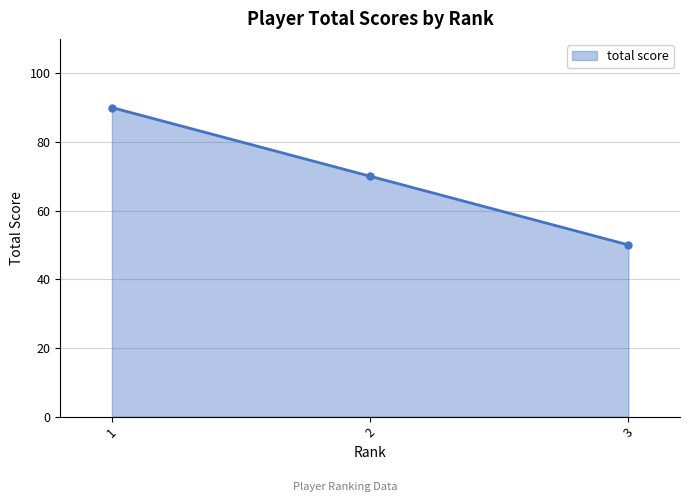

What is the minimum value shown in the chart?

50